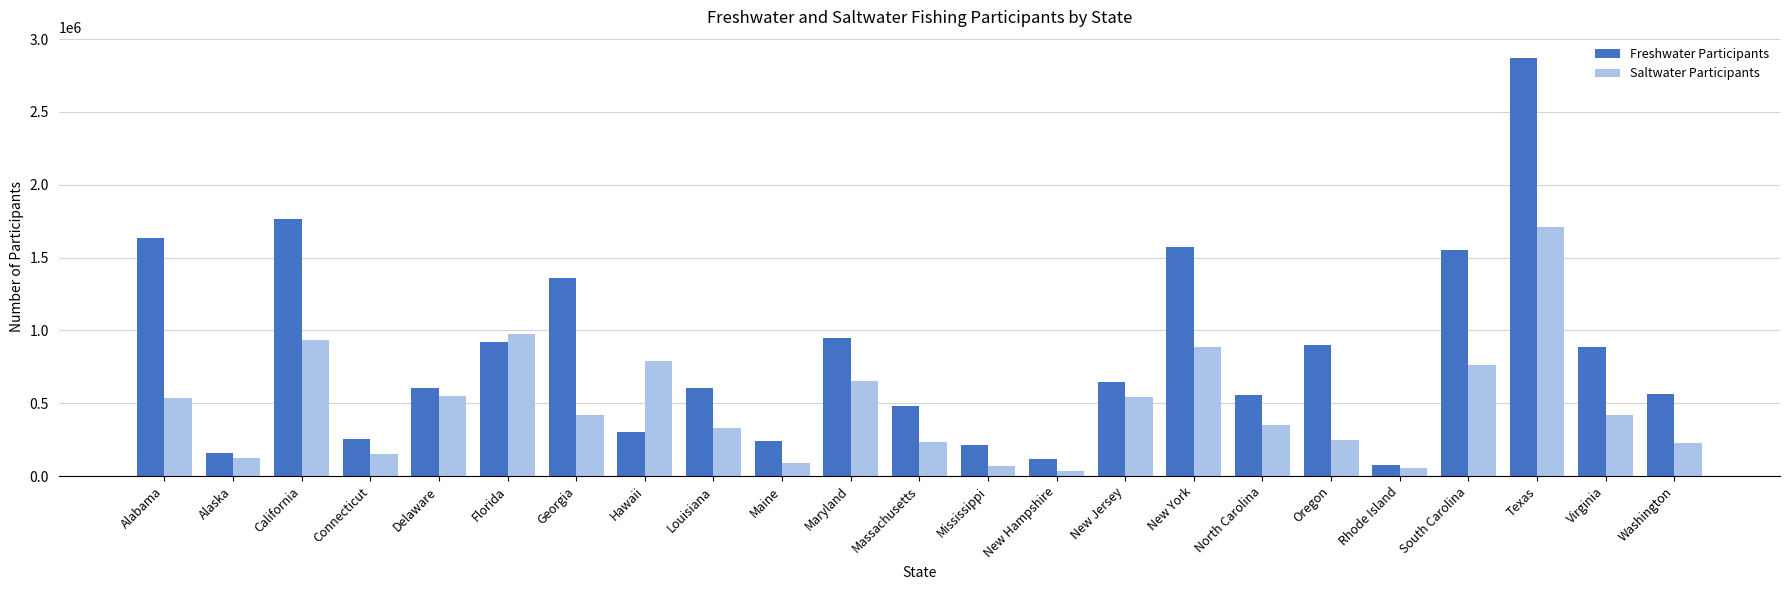

What is the value of the Saltwater Participants bar at the 8th from the left?

791011.3